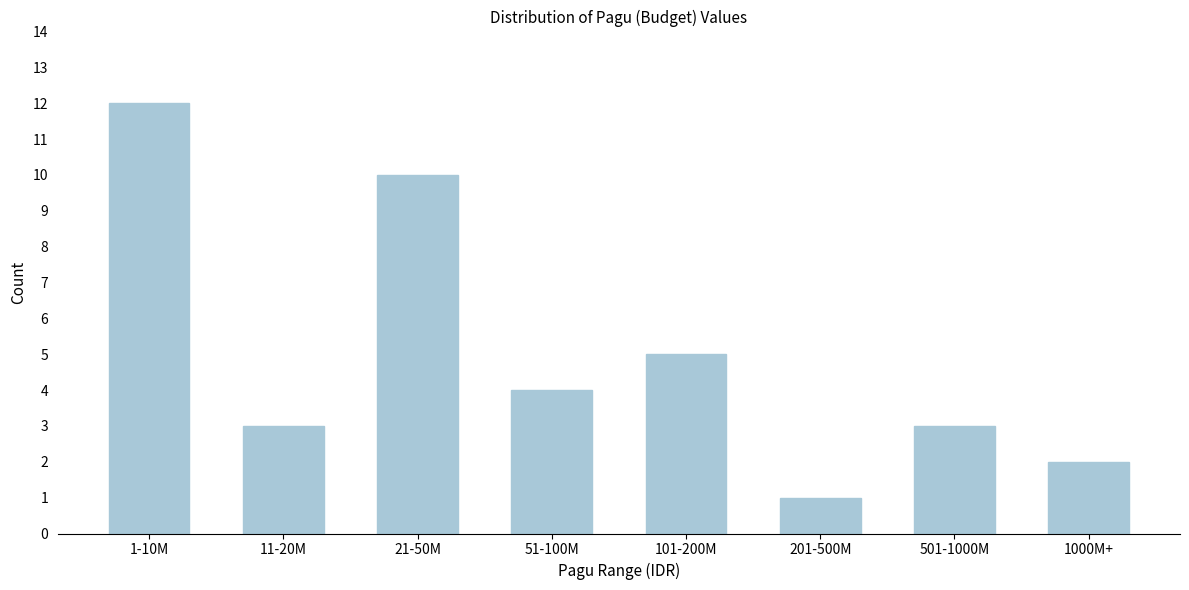

Reading left to right, transcribe all the data shown in this chart.

1-10M=12	11-20M=3	21-50M=10	51-100M=4	101-200M=5	201-500M=1	501-1000M=3	1000M+=2